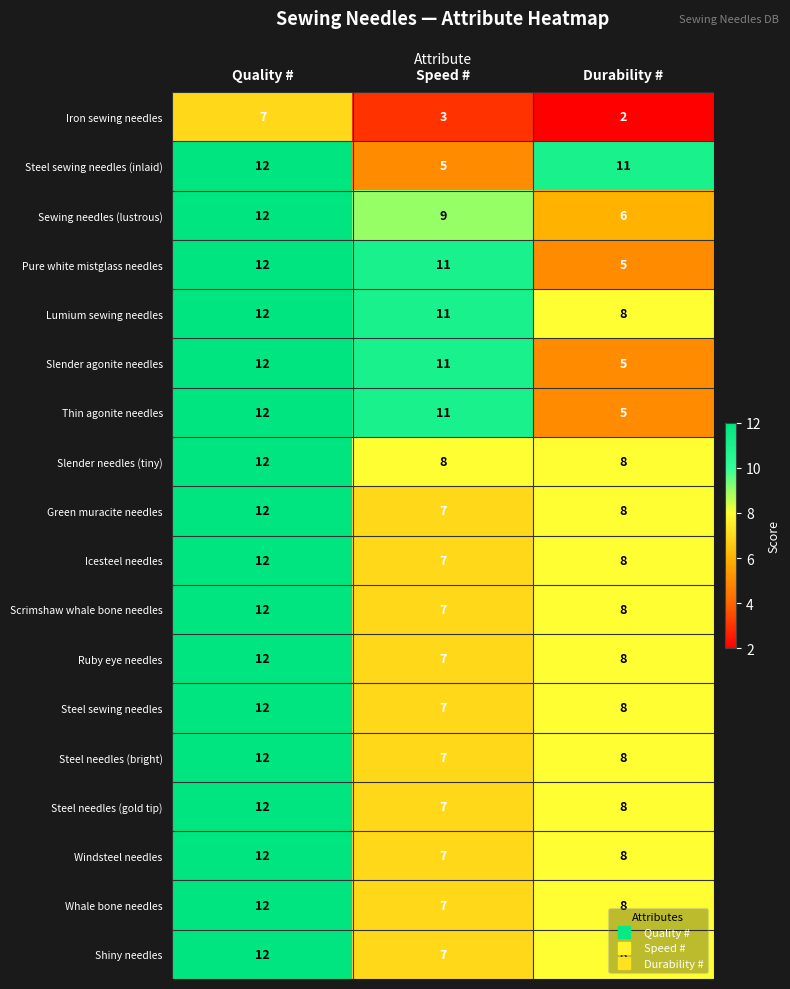

Is it true that Thin agonite needles equals 11 at Speed #?

True